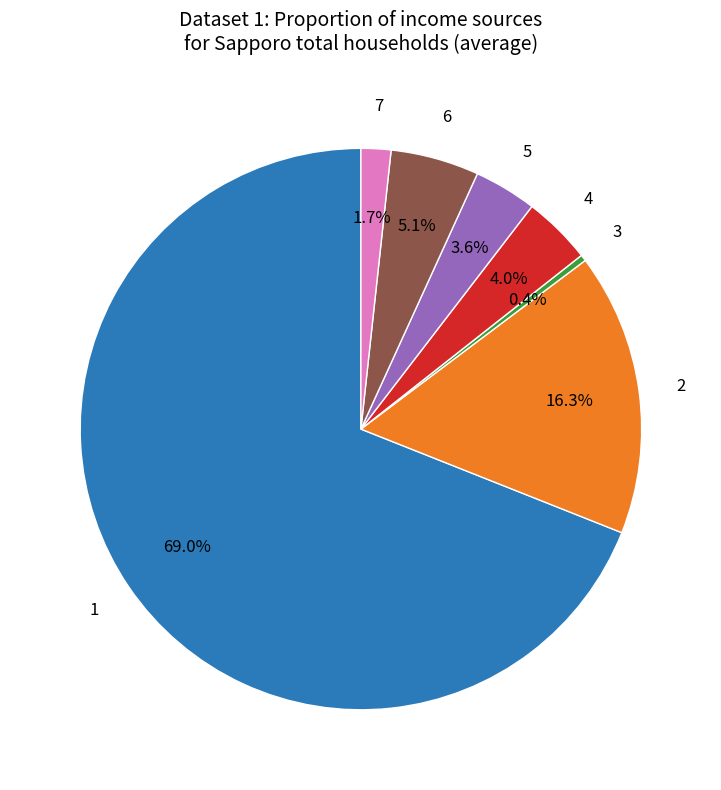

Is there any slice that represents more than half of the pie?

Yes